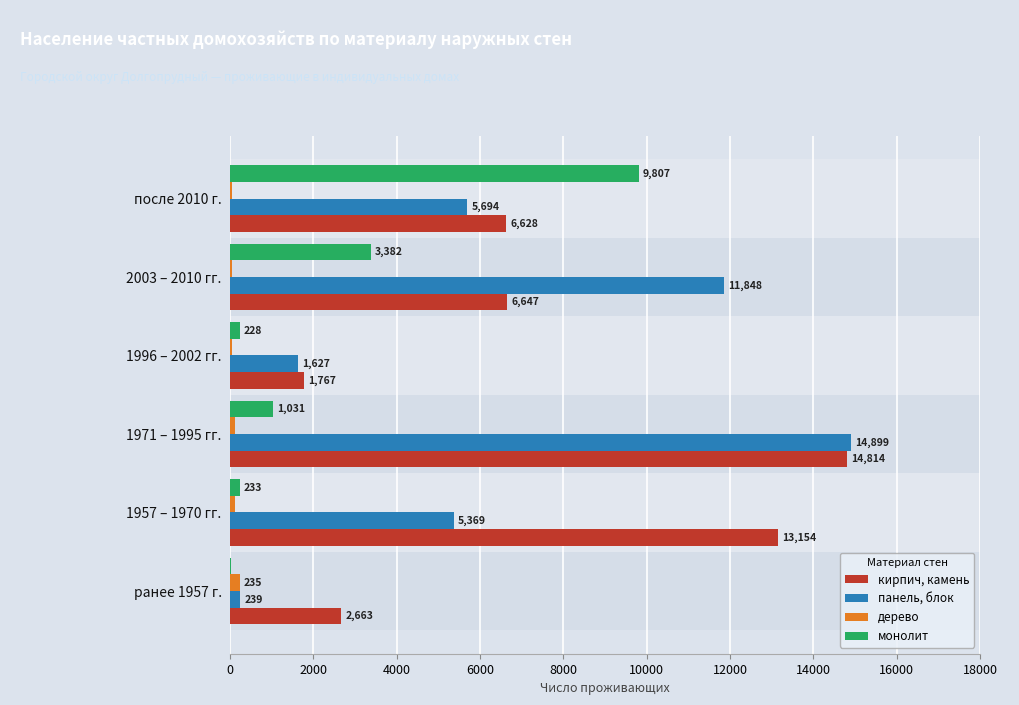

The value of панель, блок at 1996 – 2002 гг. is 1627. True or false?

True